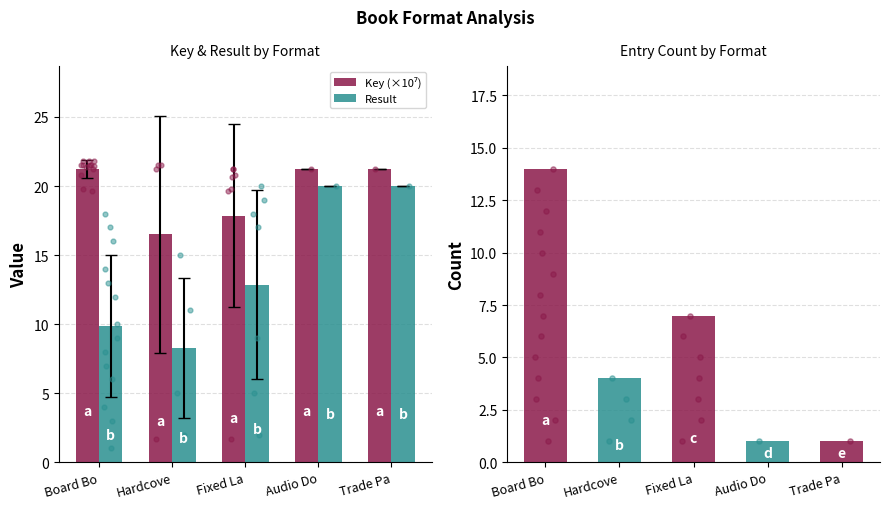

Which series has the widest spread of Y values?

Result